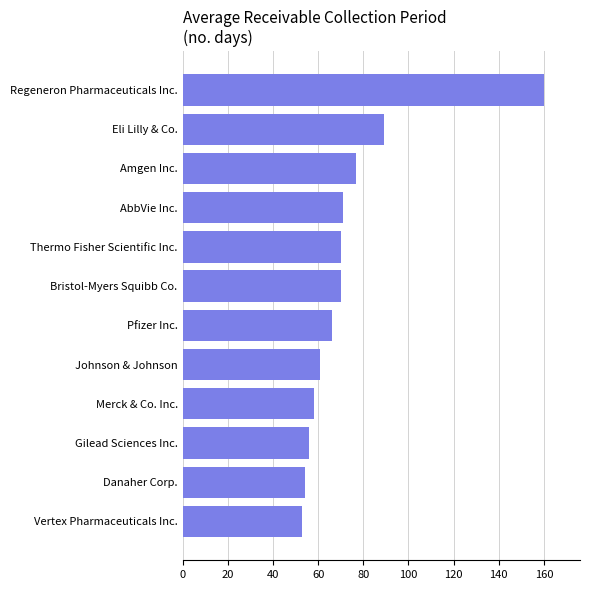

True or false: the data shows 18 at Danaher Corp..

False